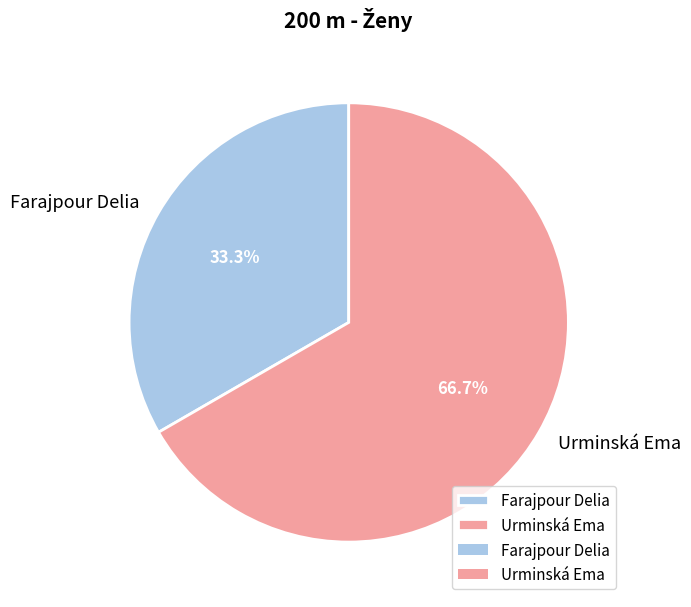

Combined, what portion of the pie is Urminská Ema and Farajpour Delia?

100.0%